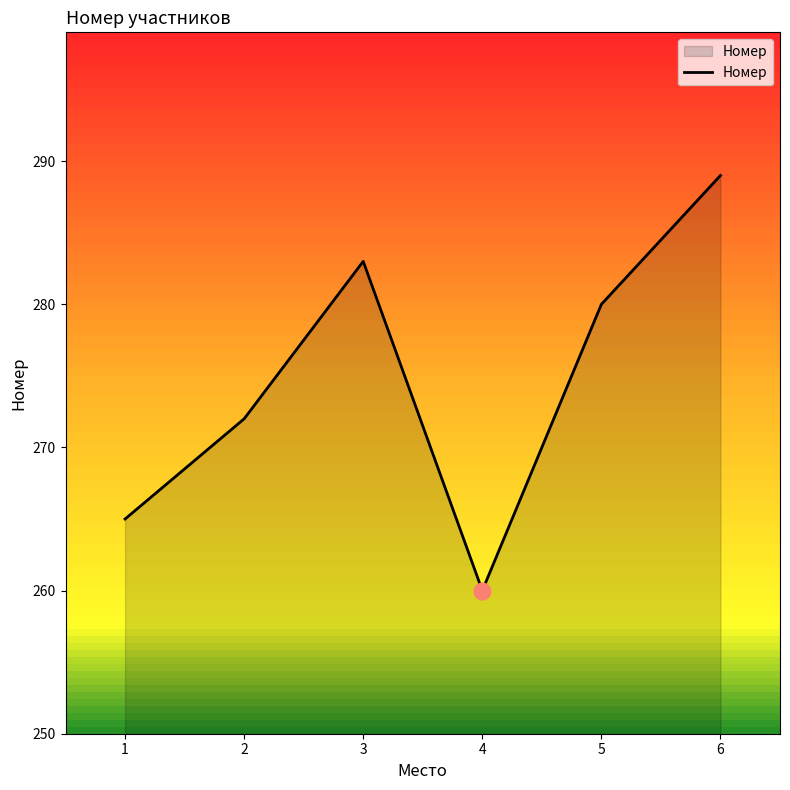

What is the difference between the values at 2 and 5?

8